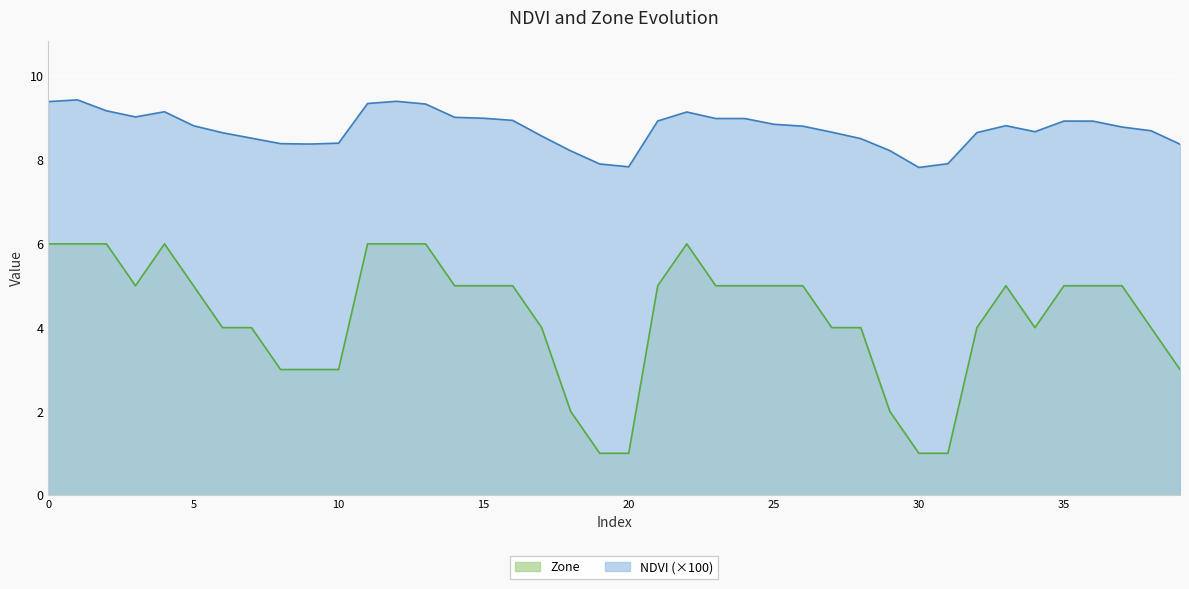

How many interior local peaks does the NDVI series have?

7